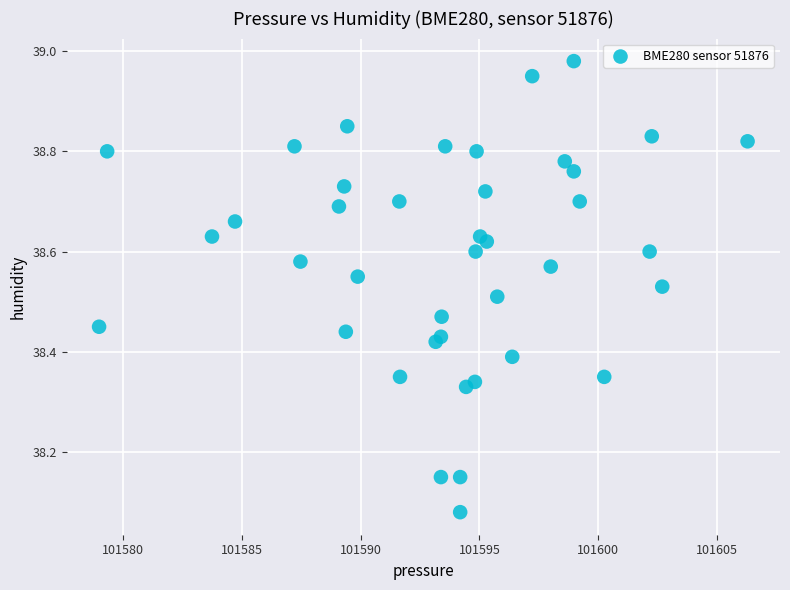

What is the range of X values (max minus min)?

27.3